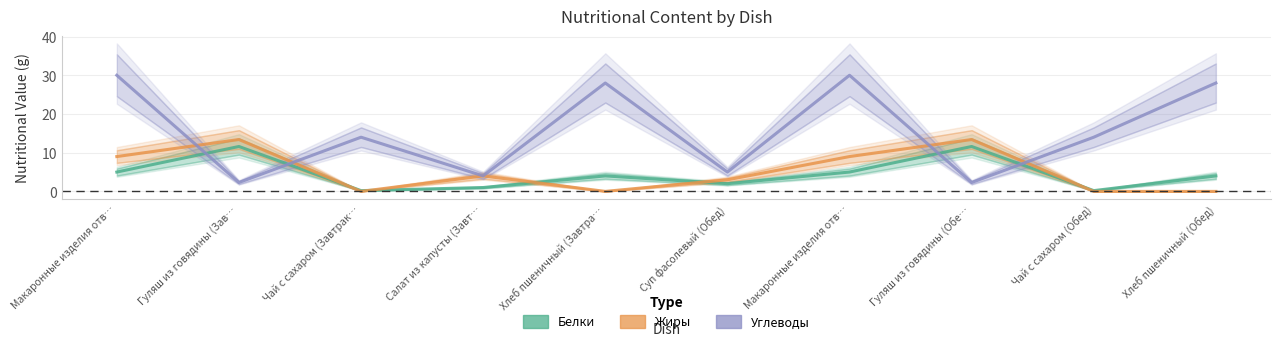

Reading left to right, list all the values displayed in this chart.

Белки: Макаронные изделия отв…=5.0	Гуляш из говядины (Зав…=11.6	Чай с сахаром (Завтрак…=0.2	Салат из капусты (Завт…=1.0	Хлеб пшеничный (Завтра…=4.0	Суп фасолевый (Обед)=2.0	Макаронные изделия отв…=5.0	Гуляш из говядины (Обе…=11.6	Чай с сахаром (Обед)=0.2	Хлеб пшеничный (Обед)=4.0
Жиры: Макаронные изделия отв…=9.0	Гуляш из говядины (Зав…=13.4	Чай с сахаром (Завтрак…=0.0	Салат из капусты (Завт…=4.0	Хлеб пшеничный (Завтра…=0.0	Суп фасолевый (Обед)=3.0	Макаронные изделия отв…=9.0	Гуляш из говядины (Обе…=13.4	Чай с сахаром (Обед)=0.0	Хлеб пшеничный (Обед)=0.0
Углеводы: Макаронные изделия отв…=30.0	Гуляш из говядины (Зав…=2.3	Чай с сахаром (Завтрак…=14.0	Салат из капусты (Завт…=4.0	Хлеб пшеничный (Завтра…=28.0	Суп фасолевый (Обед)=5.0	Макаронные изделия отв…=30.0	Гуляш из говядины (Обе…=2.3	Чай с сахаром (Обед)=14.0	Хлеб пшеничный (Обед)=28.0